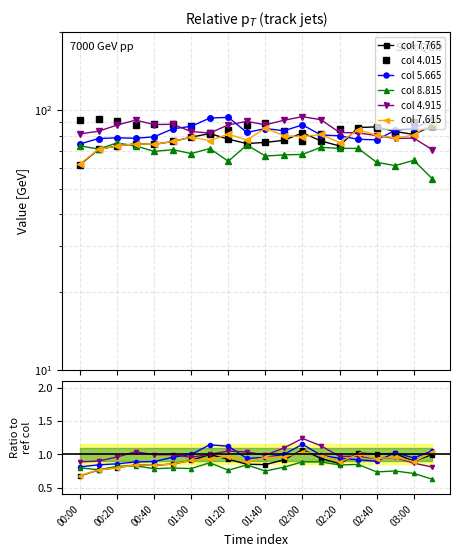

At which category is the sum across all series the highest?

00:20